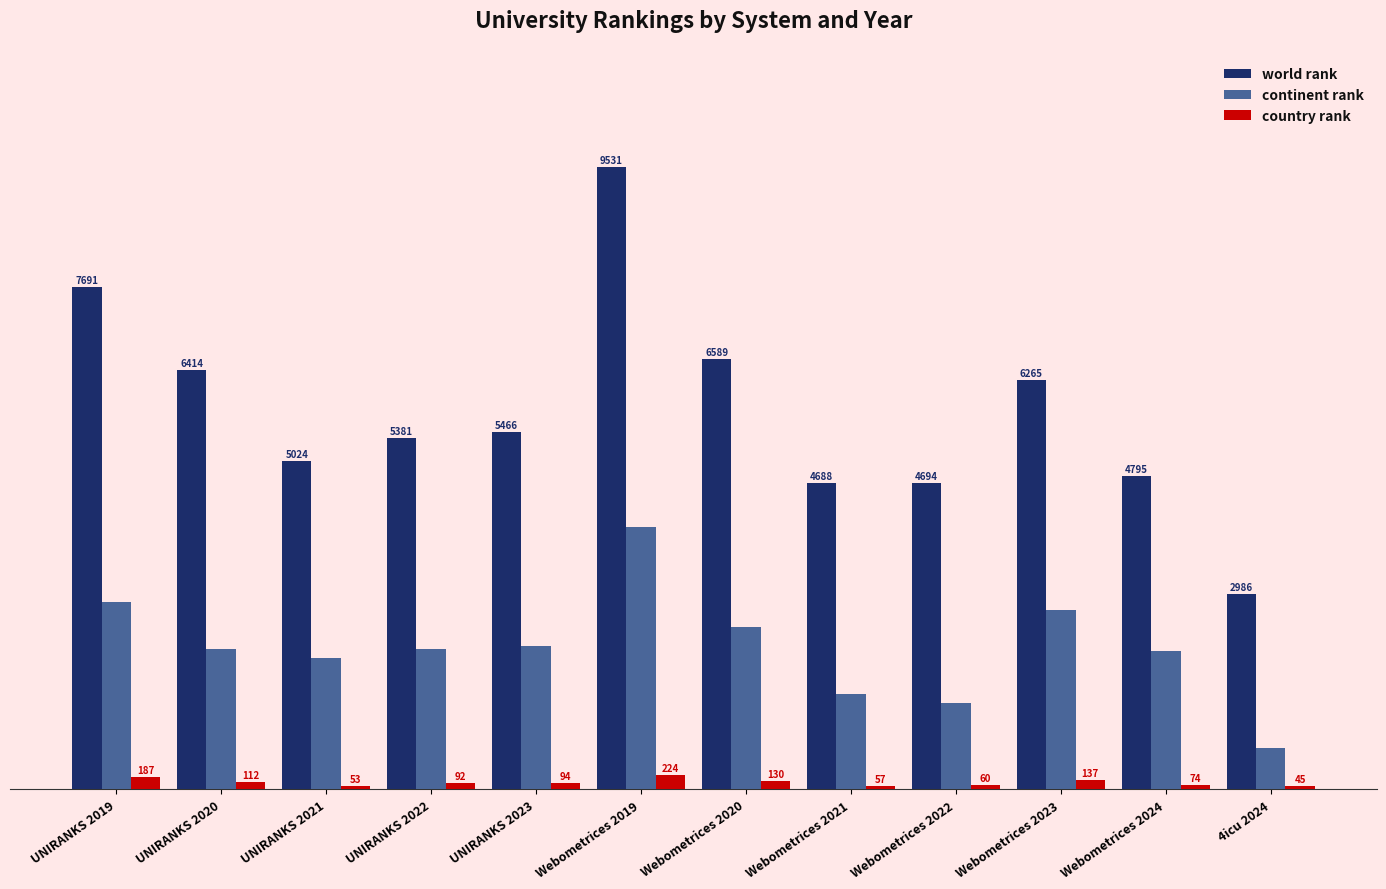

Where is continent rank nearest to the value 2327?

UNIRANKS 2023